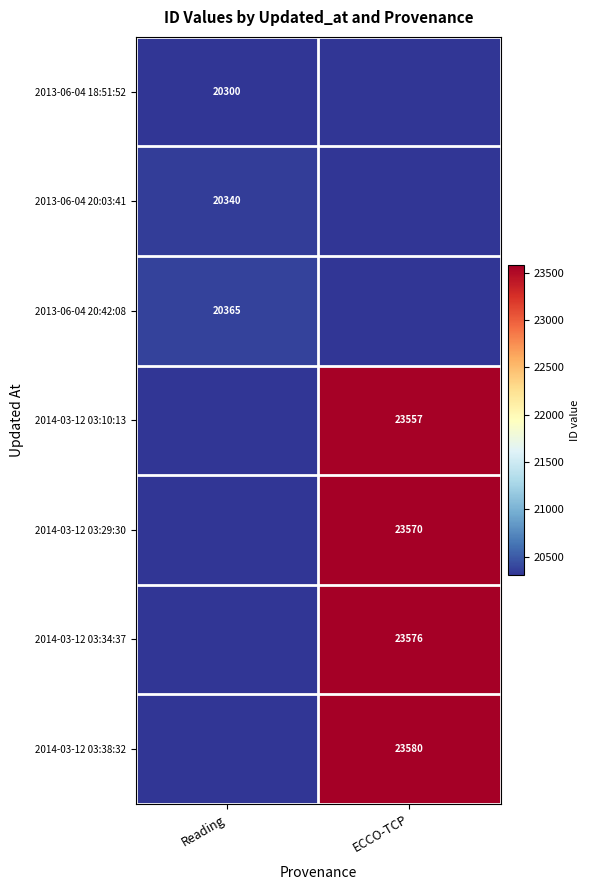

The value of 2013-06-04 18:51:52 at Reading is 4880. True or false?

False